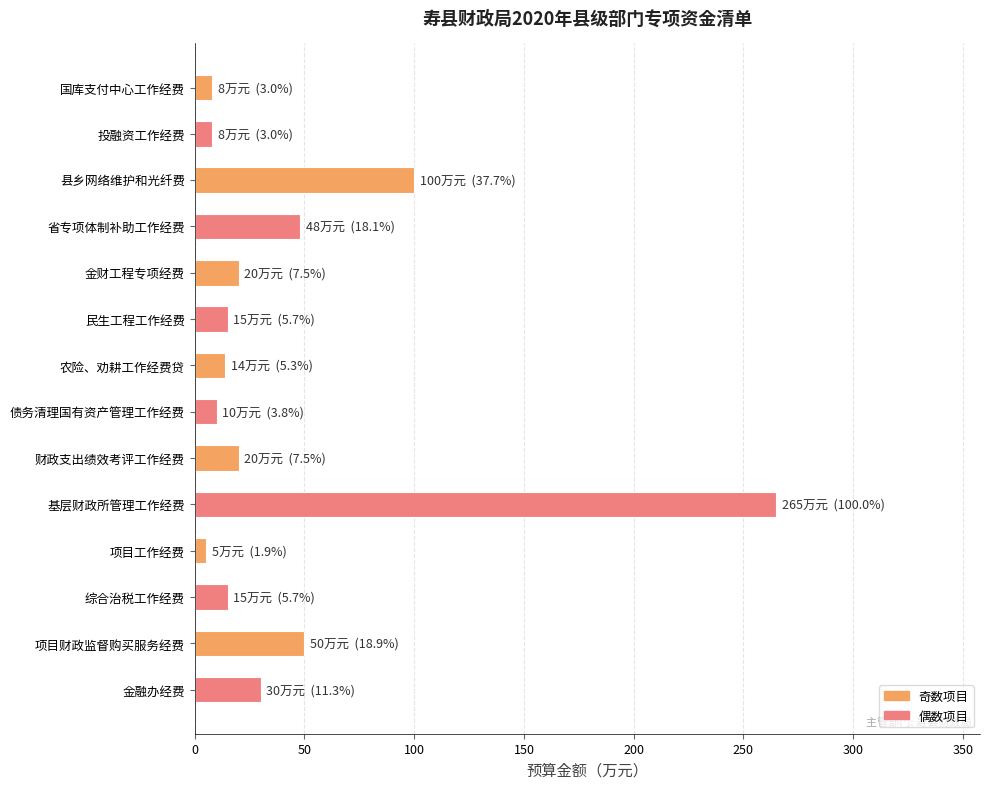

What is the ratio of the value at 财政支出绩效考评工作经费 to the value at 国库支付中心工作经费?

2.5